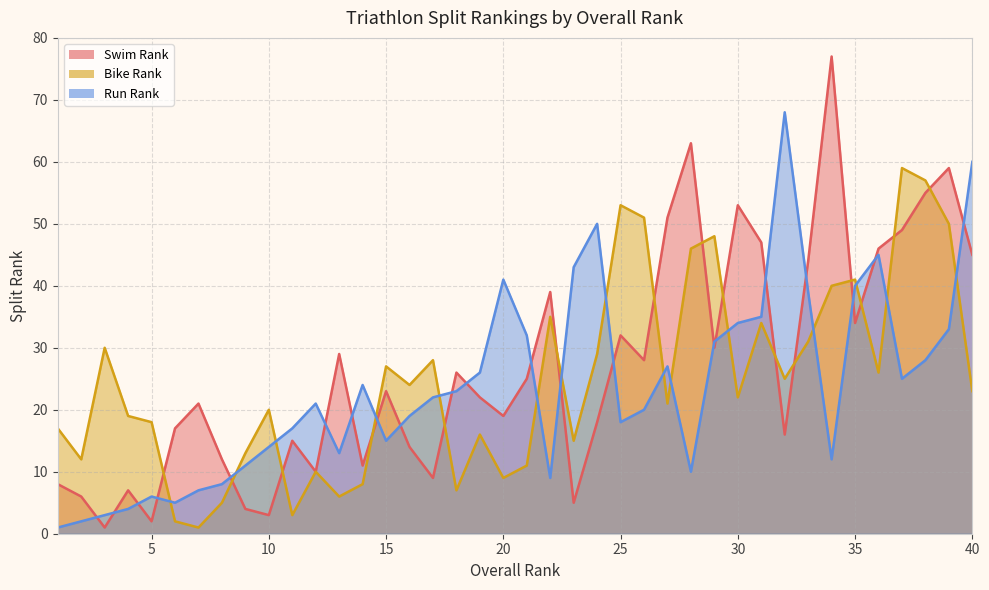

What is the value of the Swim Rank point at the 7th from the left?

21